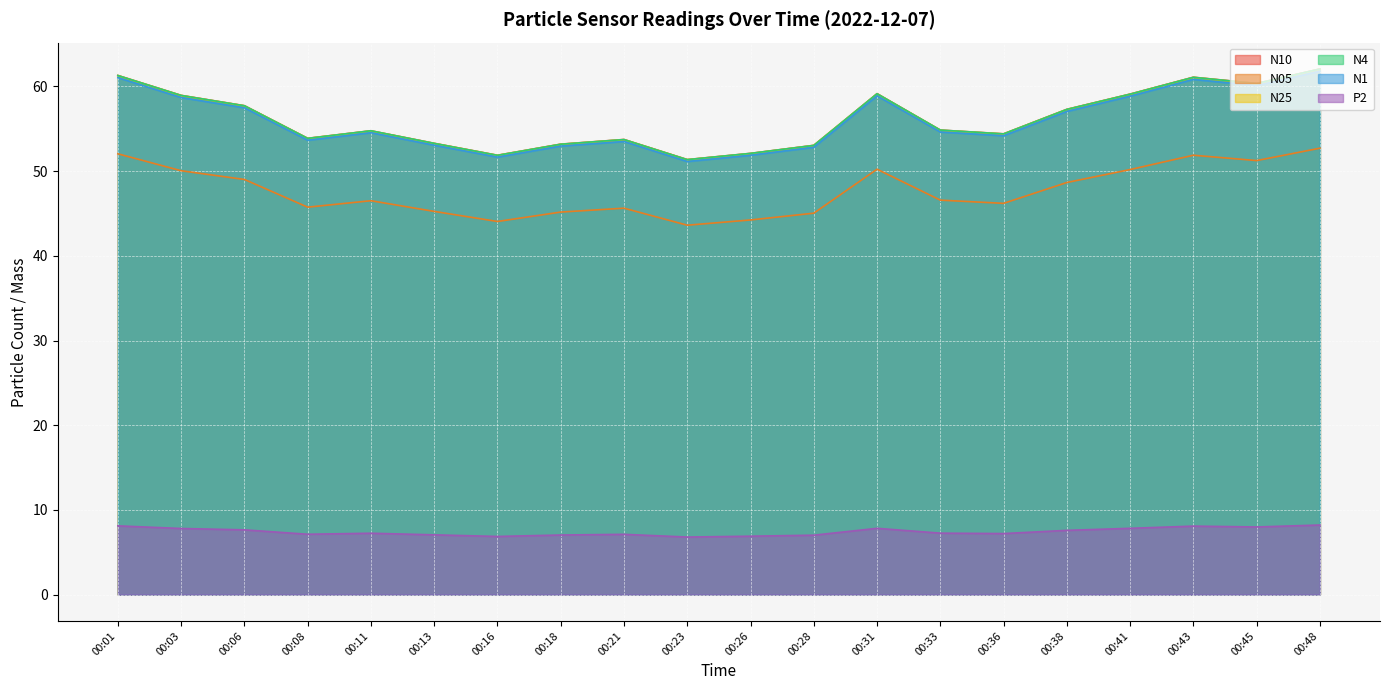

How many interior local peaks does the N25 series have?

4